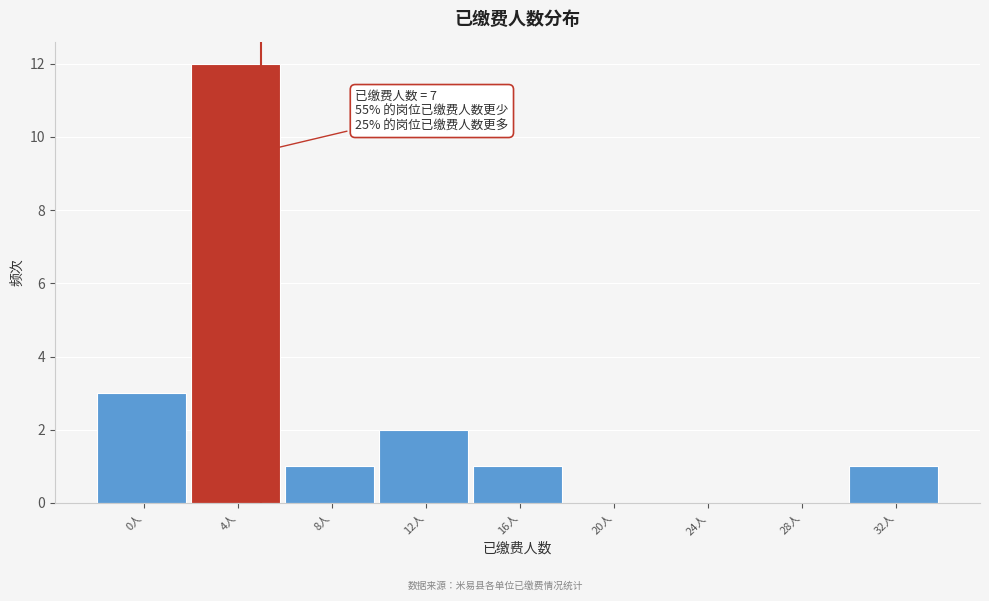

Reading left to right, extract all data points from this chart.

0人=3	4人=12	8人=1	12人=2	16人=1	20人=0	24人=0	28人=0	32人=1